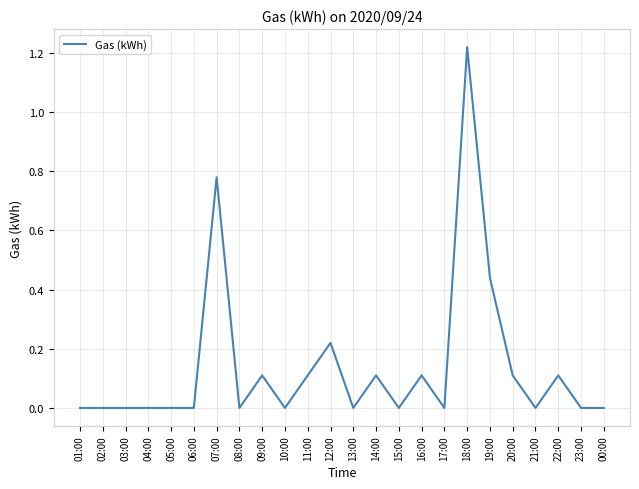

Which has a higher value, 16:00 or 07:00?

07:00